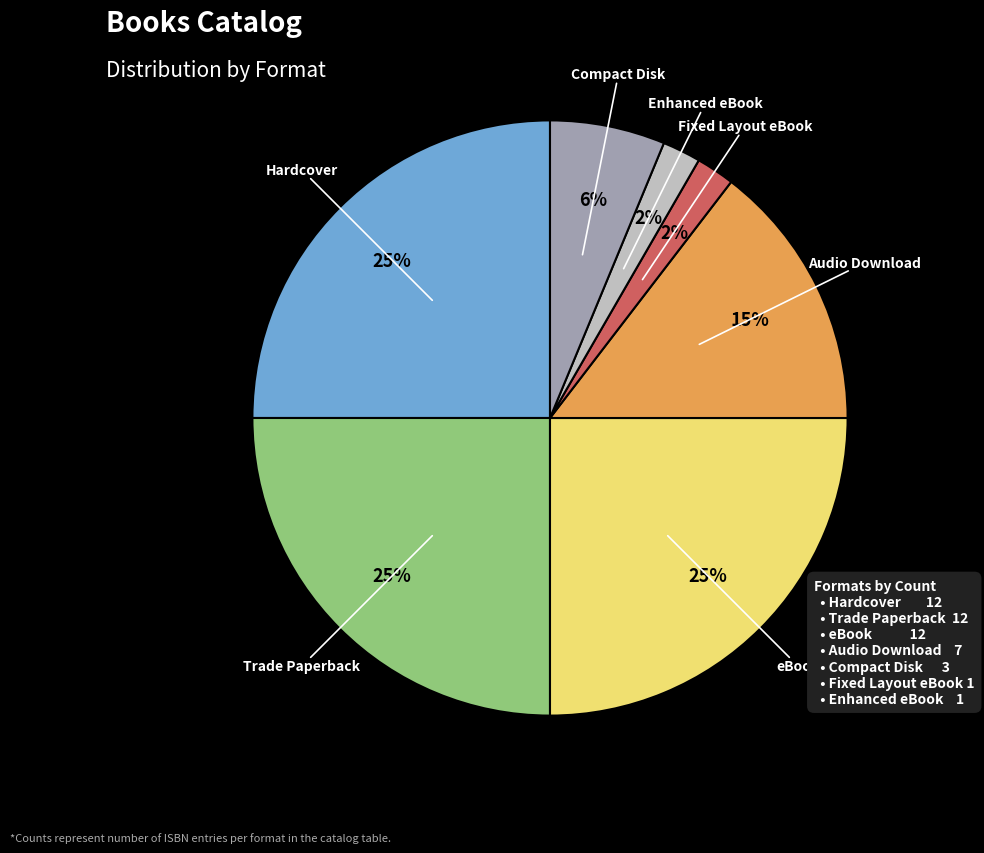

Count the number of slices in the pie.

7